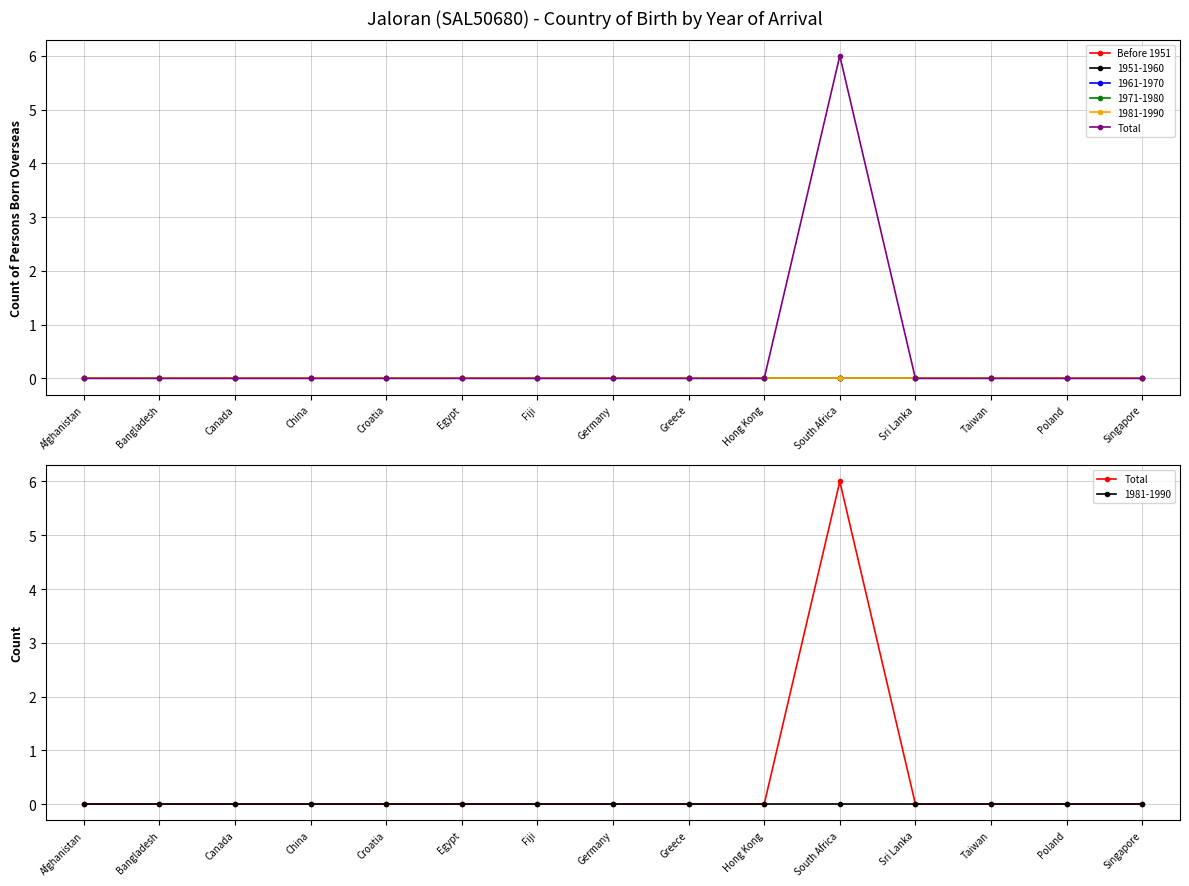

Is this an area chart (filled region under the line)?

No